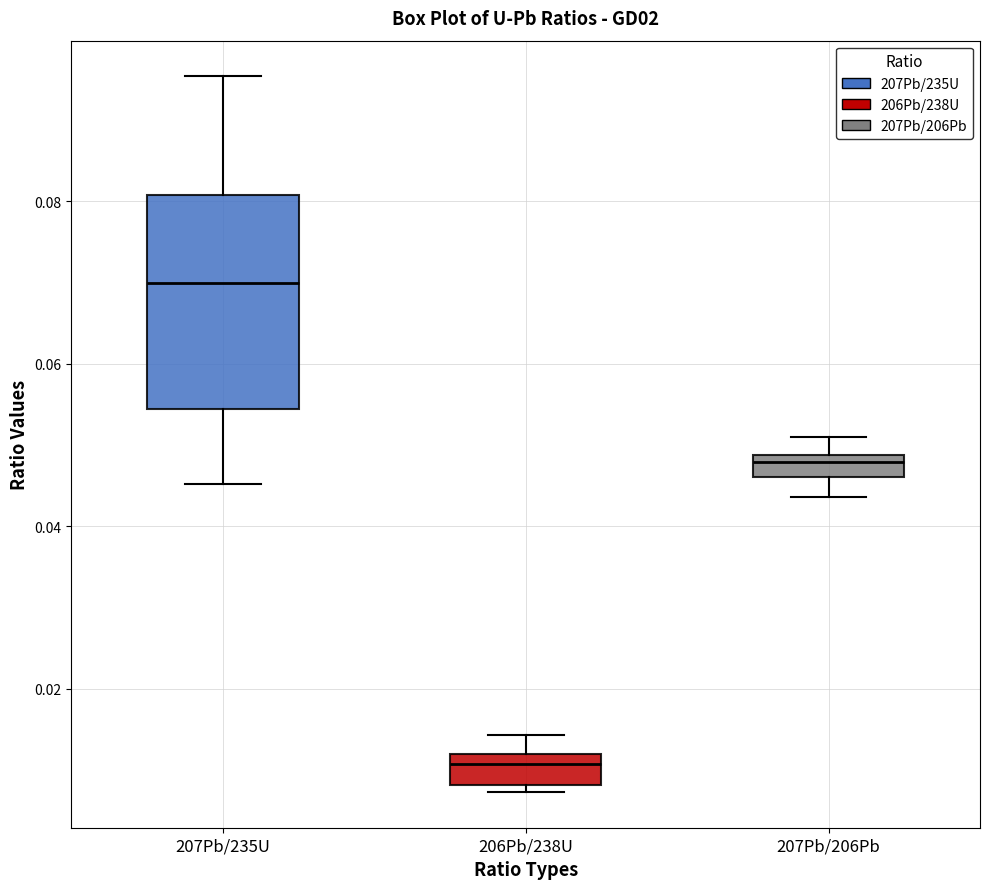

Which box has the highest median line?

207Pb/235U